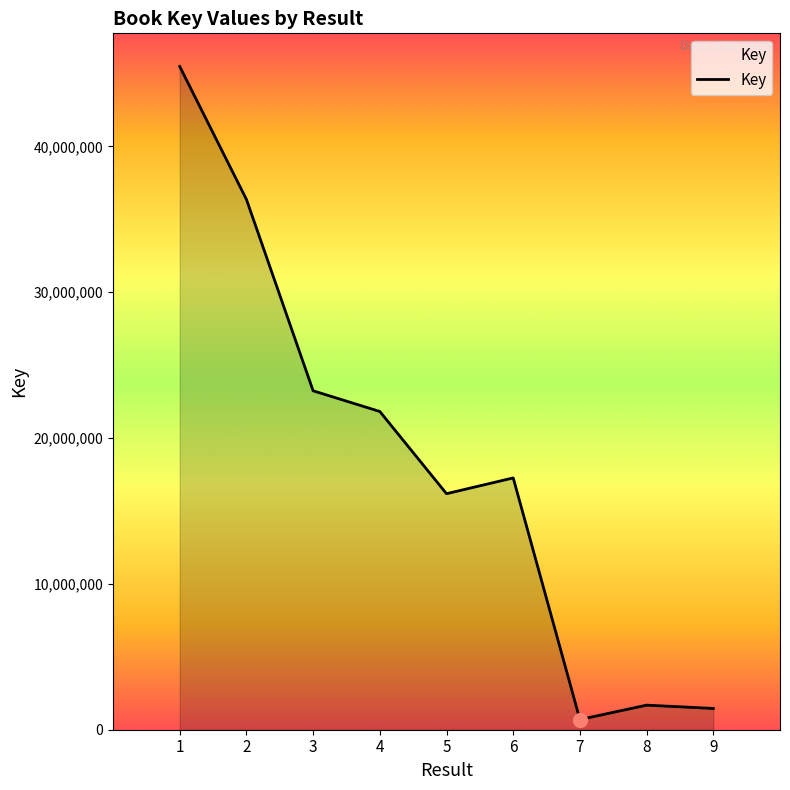

What is the maximum value shown in the chart?

45484444